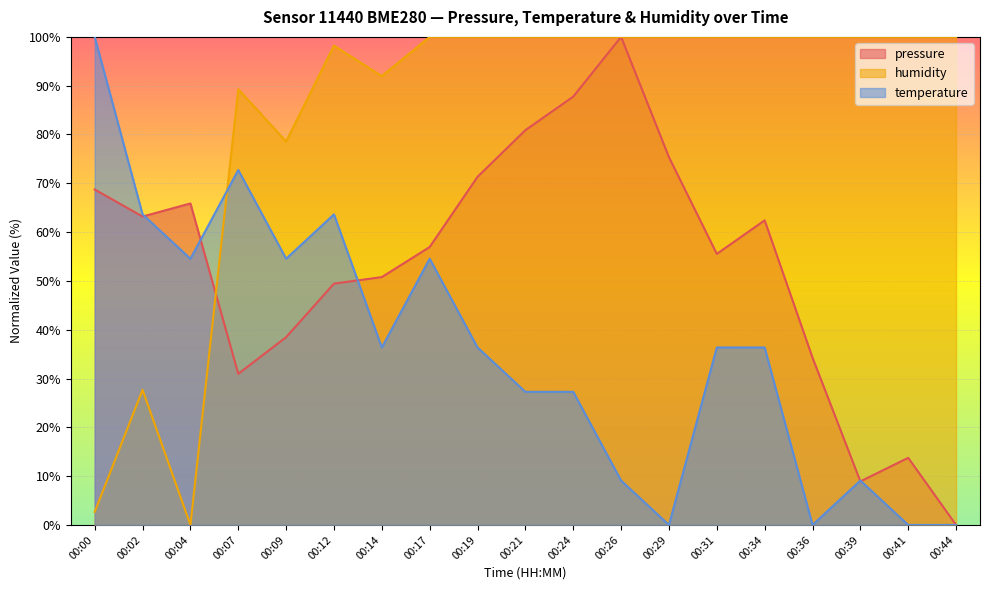

Reading right to left, transcribe all the data shown in this chart.

pressure: 00:44=0.0	00:41=13.8	00:39=8.9	00:36=34.3	00:34=62.4	00:31=55.5	00:29=75.4	00:26=100.0	00:24=87.8	00:21=80.9	00:19=71.3	00:17=57.0	00:14=50.8	00:12=49.4	00:09=38.5	00:07=31.0	00:04=65.9	00:02=63.2	00:00=68.7
temperature: 00:44=0.0	00:41=0.0	00:39=9.1	00:36=0.0	00:34=36.4	00:31=36.4	00:29=0.0	00:26=9.1	00:24=27.3	00:21=27.3	00:19=36.4	00:17=54.5	00:14=36.4	00:12=63.6	00:09=54.5	00:07=72.7	00:04=54.5	00:02=63.6	00:00=100.0
humidity: 00:44=100.0	00:41=100.0	00:39=100.0	00:36=100.0	00:34=100.0	00:31=100.0	00:29=100.0	00:26=100.0	00:24=100.0	00:21=100.0	00:19=100.0	00:17=100.0	00:14=92.0	00:12=98.2	00:09=78.6	00:07=89.3	00:04=0.0	00:02=27.7	00:00=2.7